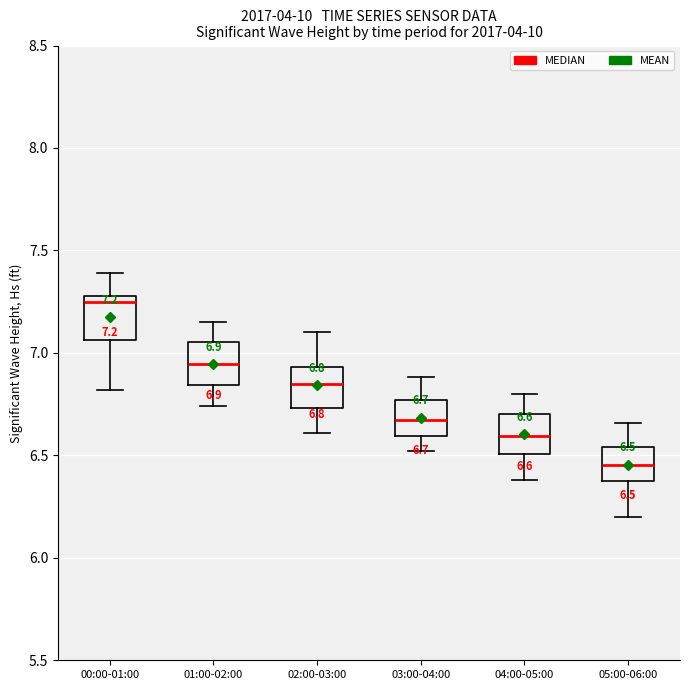

Which box's median line is the highest?

00:00-01:00